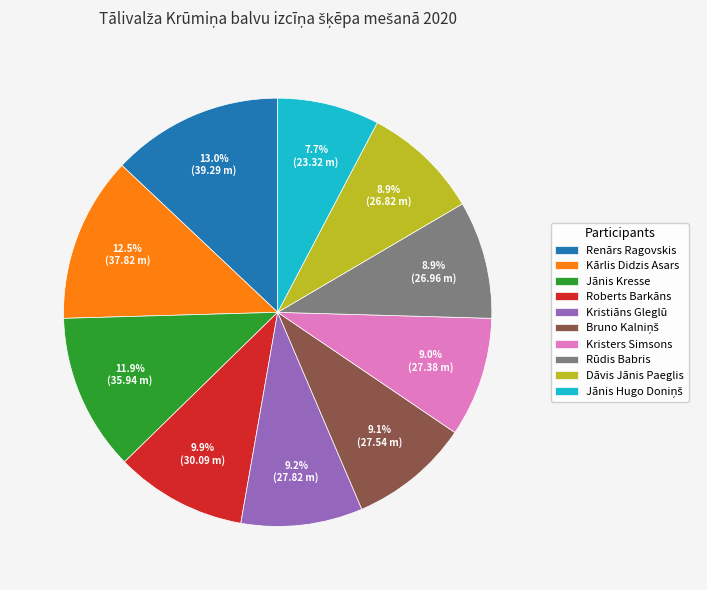

Does Rūdis Babris represent more than half of the total?

No